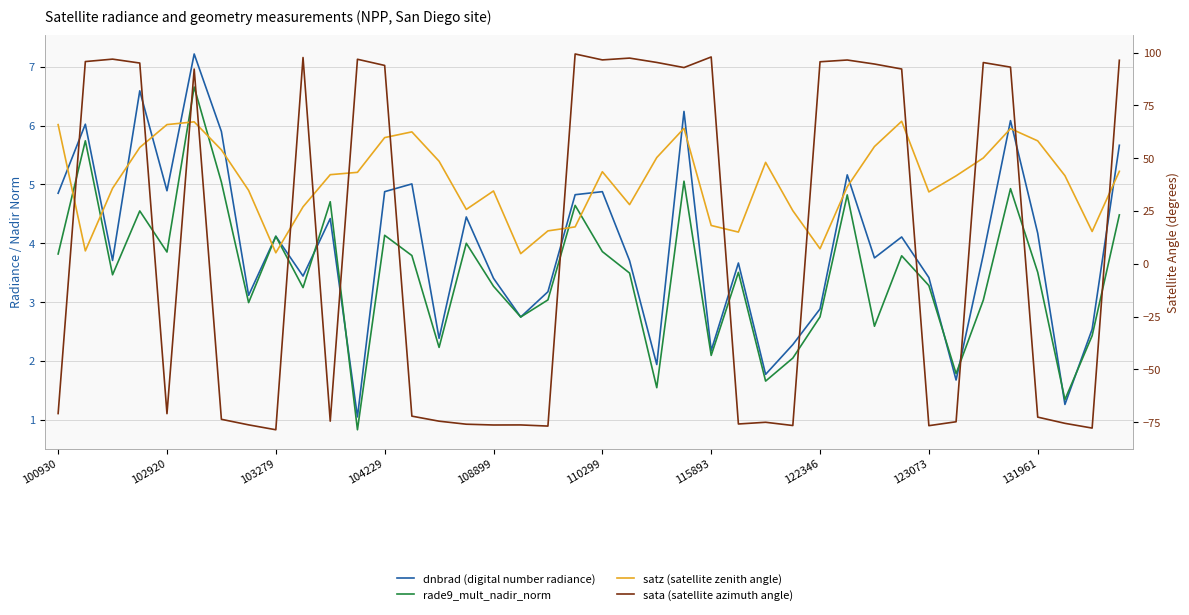

What are all the series names shown in the legend?

dnbrad (digital number radiance), rade9_mult_nadir_norm, satz (satellite zenith angle), sata (satellite azimuth angle)